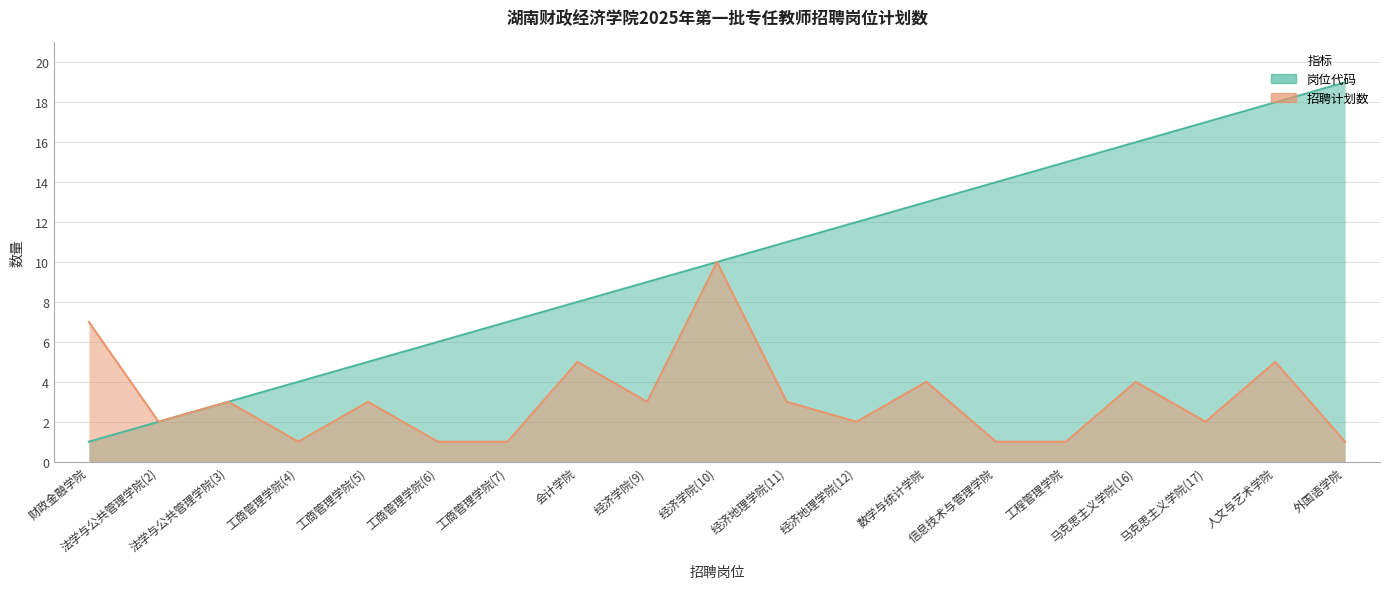

In 招聘计划数, how many points are lower than both neighbors (excluding endpoints)?

5